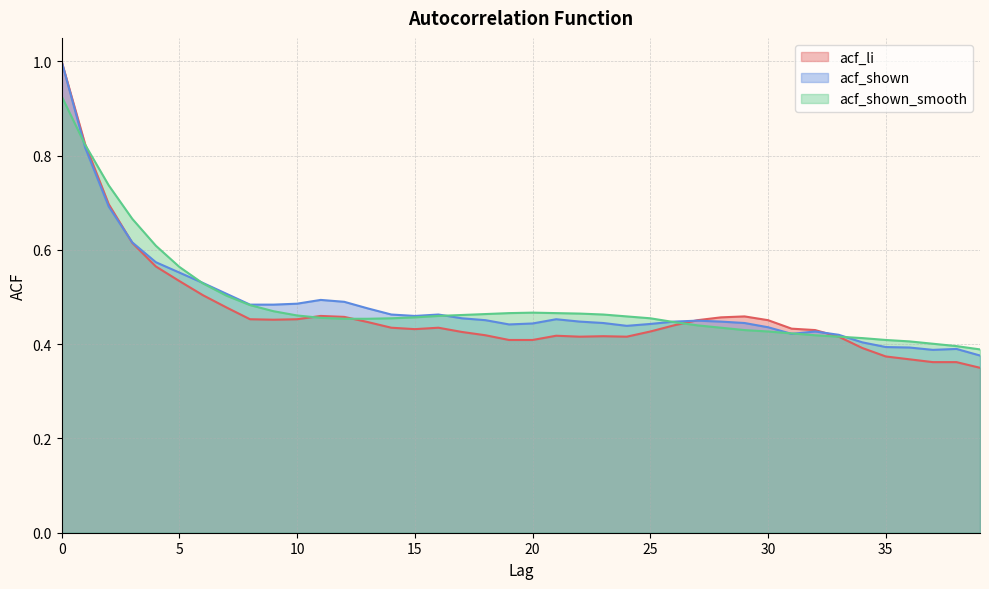

What is the sum of all acf_li values?

18.7